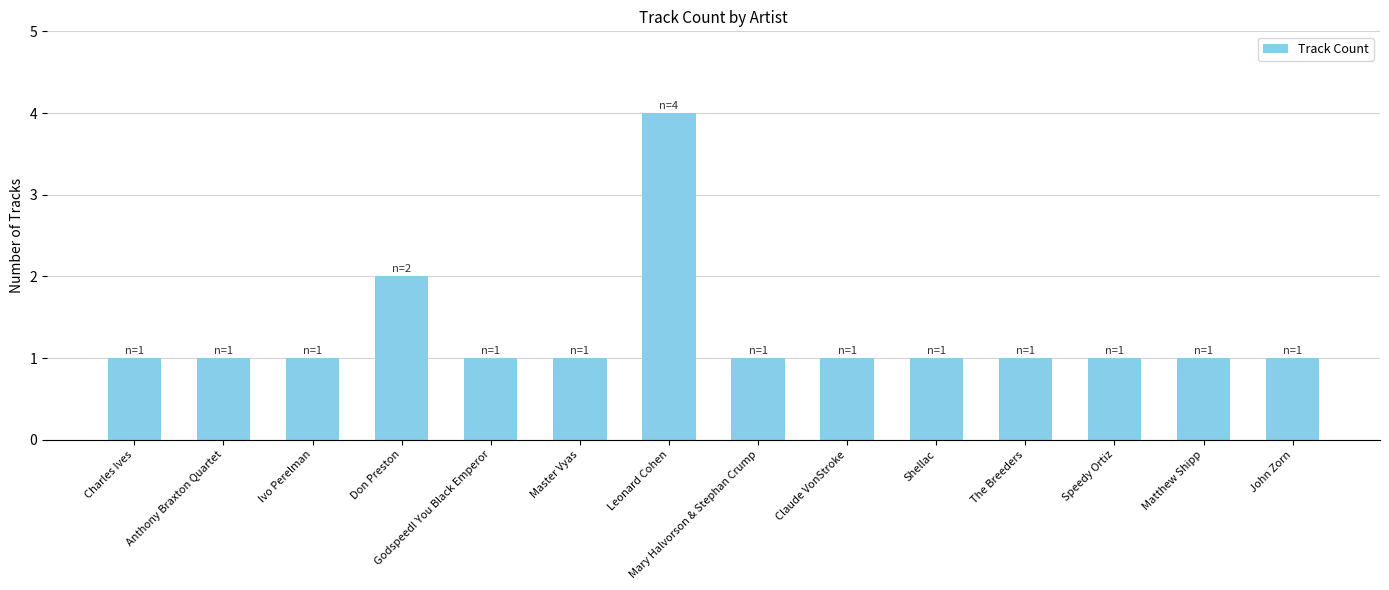

How many values are between 1 and 2?

13